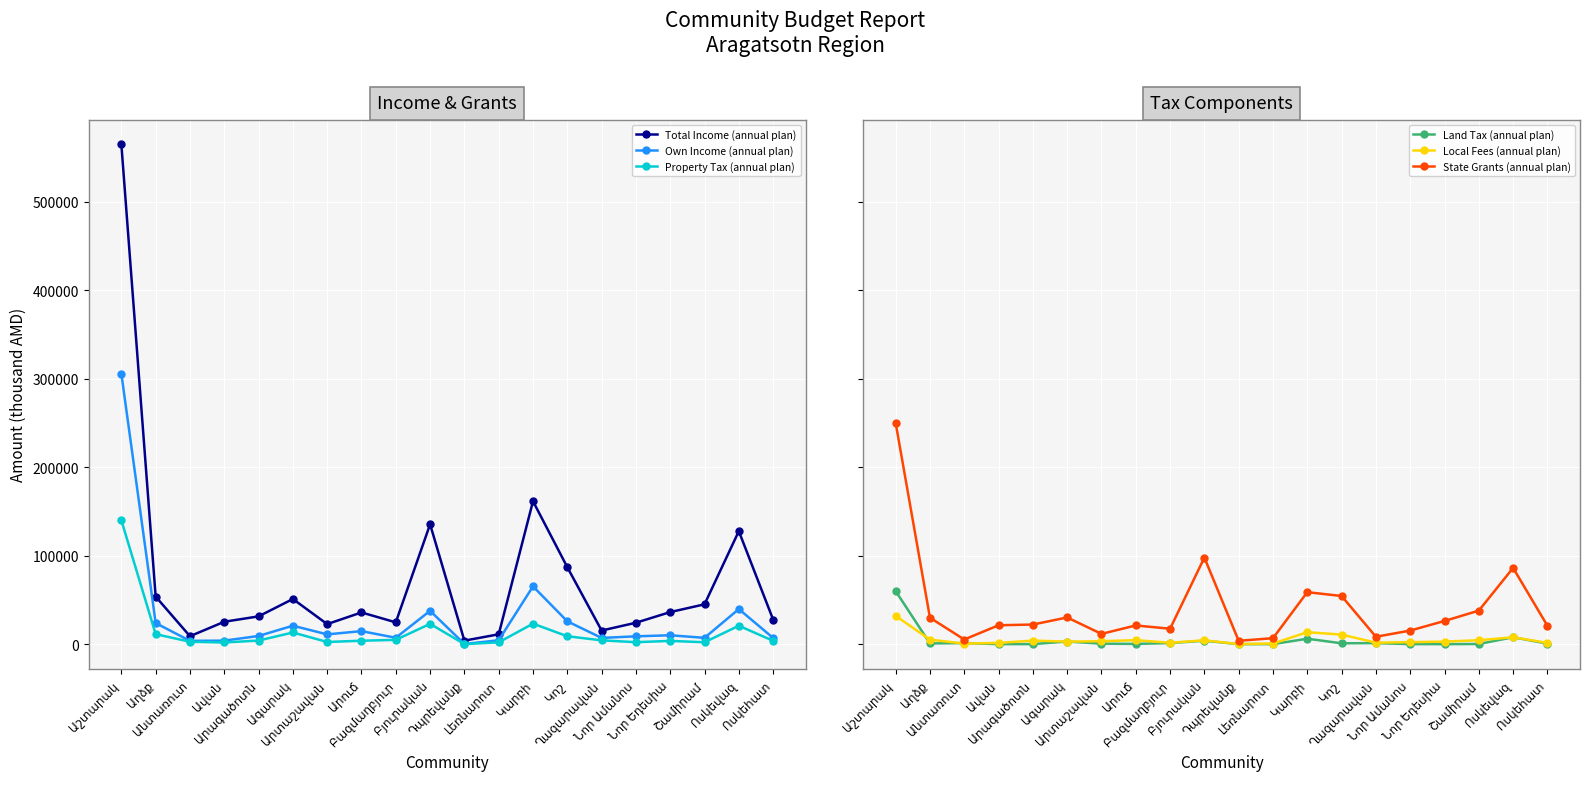

What is the maximum value for Local Fees (annual plan)?

32000.0